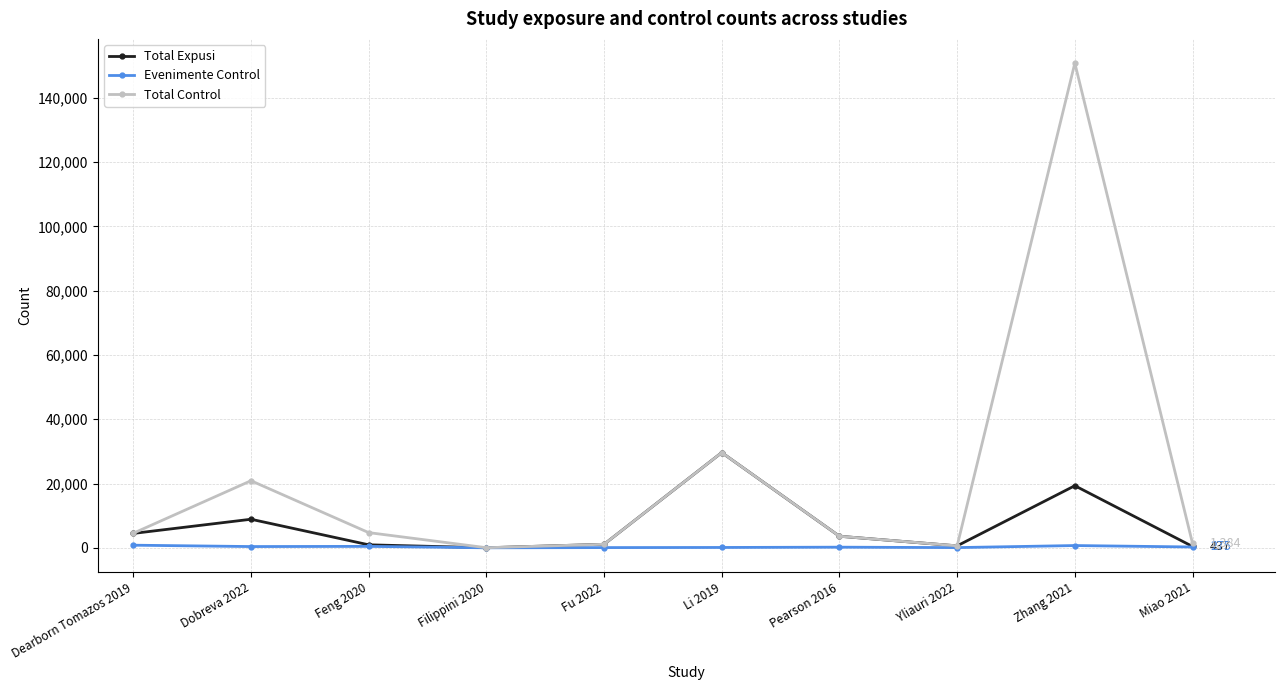

Does the chart display data point markers on the line(s)?

Yes